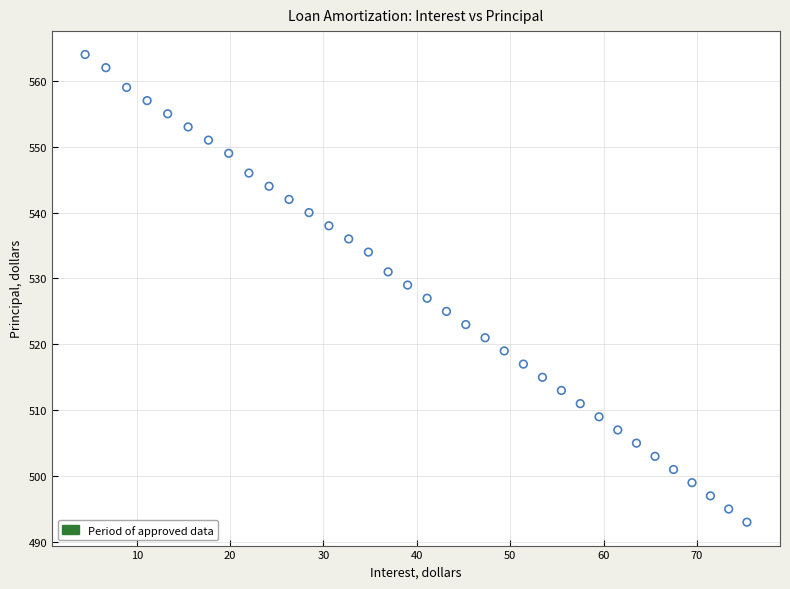

What is the range of Y values (max minus min)?

71